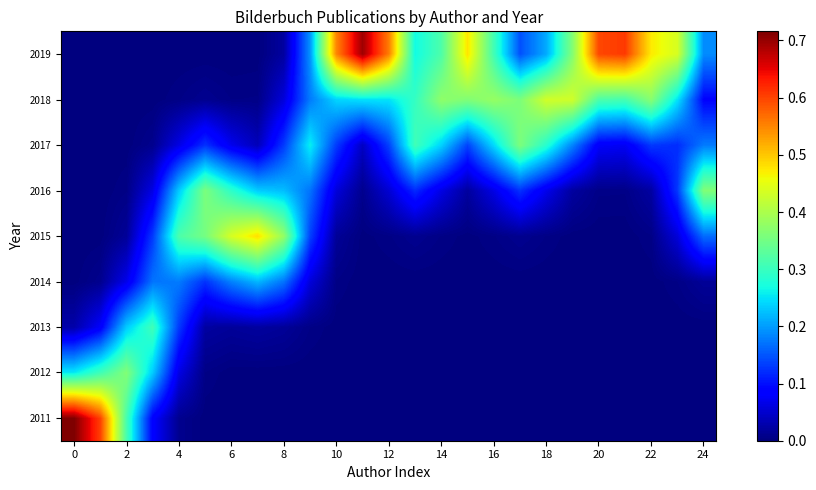

Which series has the largest total across all categories?

2019